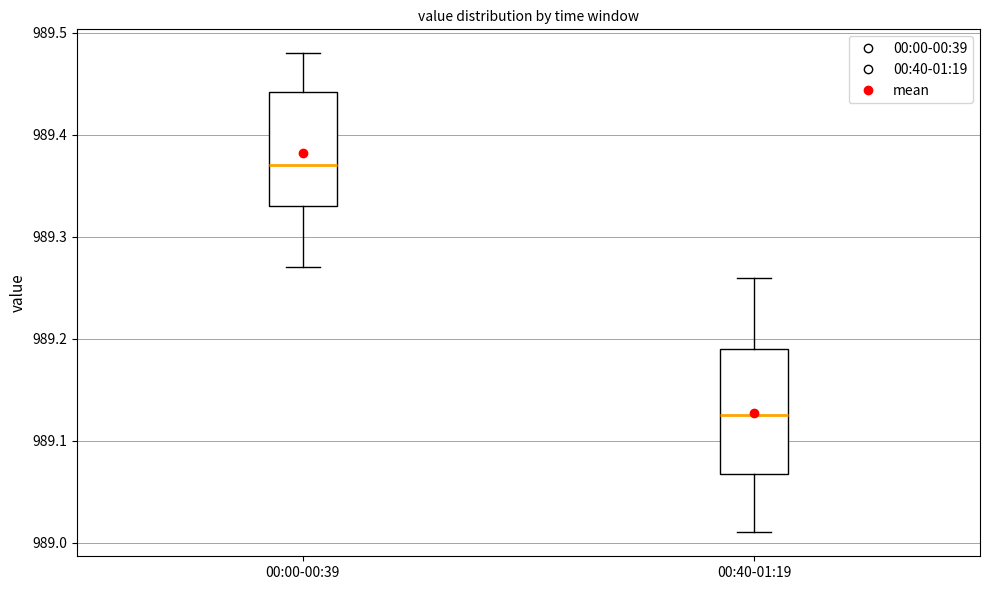

Reading left to right, transcribe this box plot: for each box, give where its median line is, the range the box spans, and where its two whiskers end, as read against the y-axis. The values are not printed on the chart, so give them approximately, as read against the axis.

00:00-00:39: median 989.37, box 989.33 to 989.44, whiskers 989.27 to 989.48
00:40-01:19: median 989.13, box 989.07 to 989.19, whiskers 989.01 to 989.26